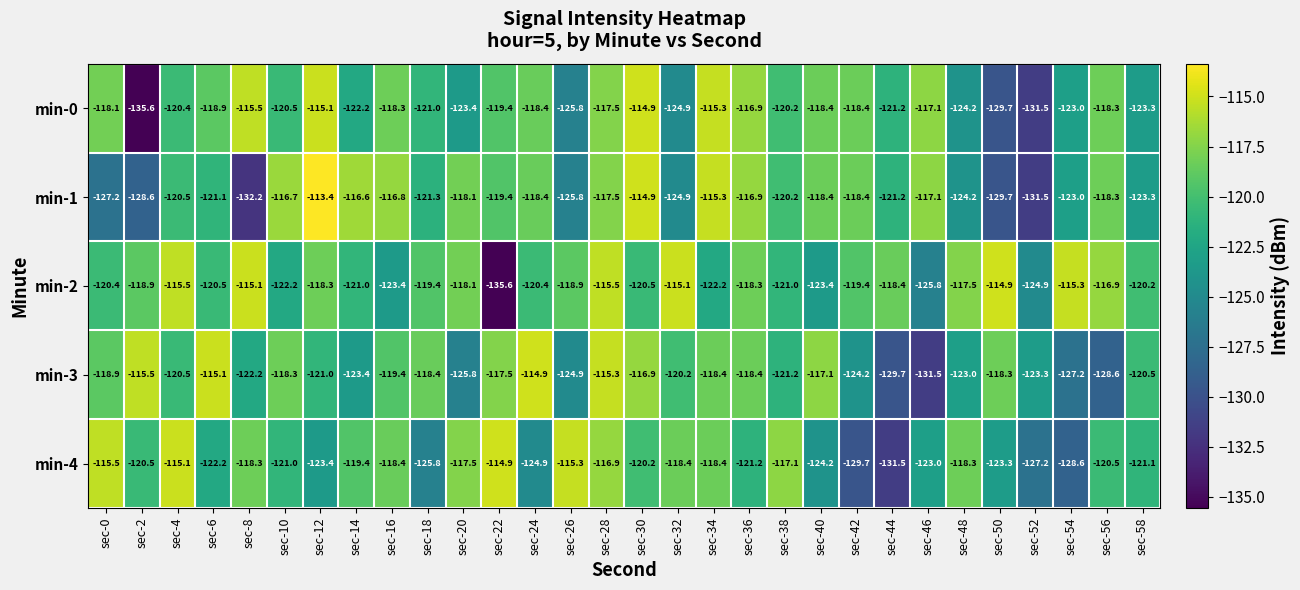

Between sec-18 and sec-40, which series saw the biggest shift?

min-2